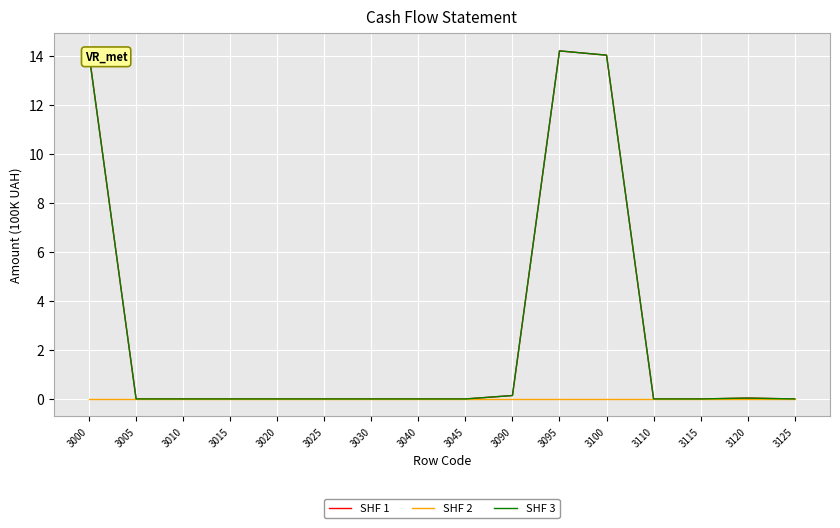

Which series changed the most between 3030 and 3095?

SHF 1